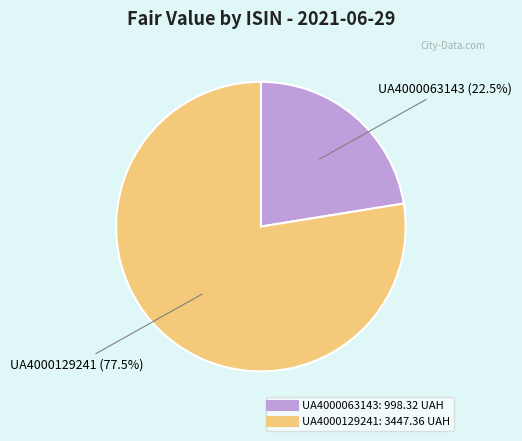

To the nearest percent, what is the average slice percentage?

50%